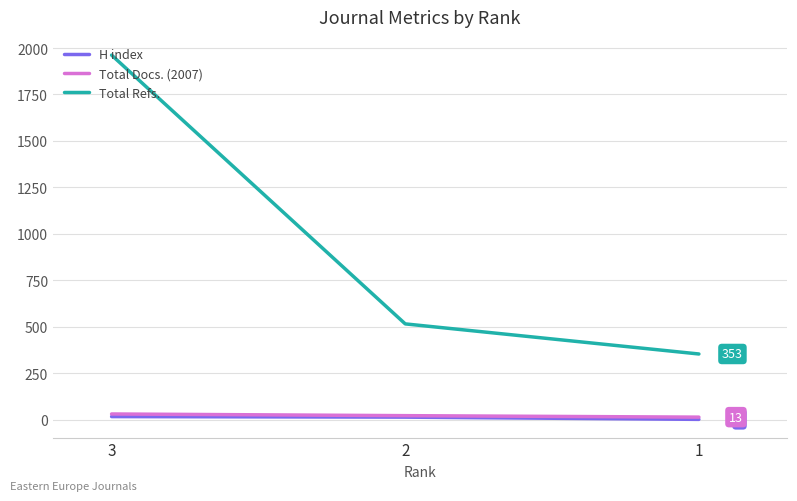

What is the sum of all H index values?

30